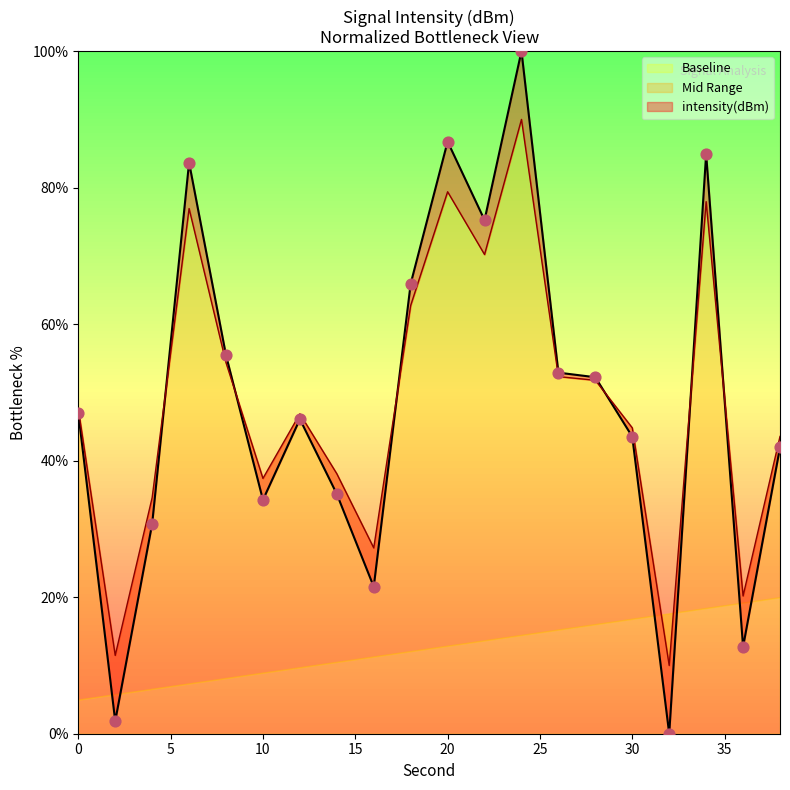

What is the change in value from 26 to 32?

-52.9